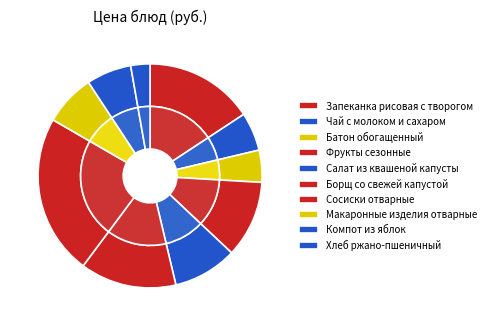

What percentage is the Фрукты сезонные slice, to the nearest percent?

11%